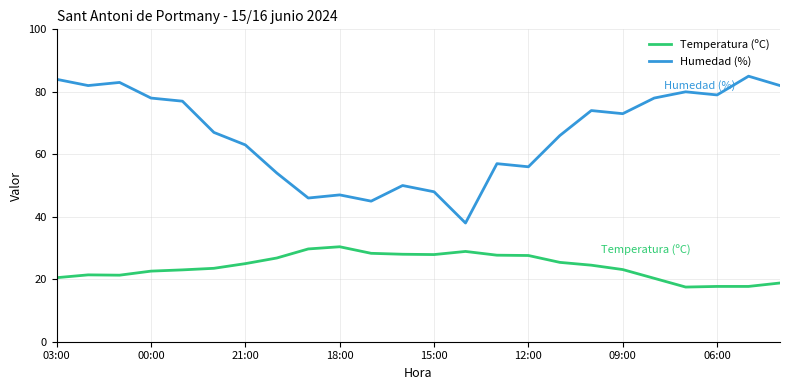

What is the minimum value shown in the chart?

17.5